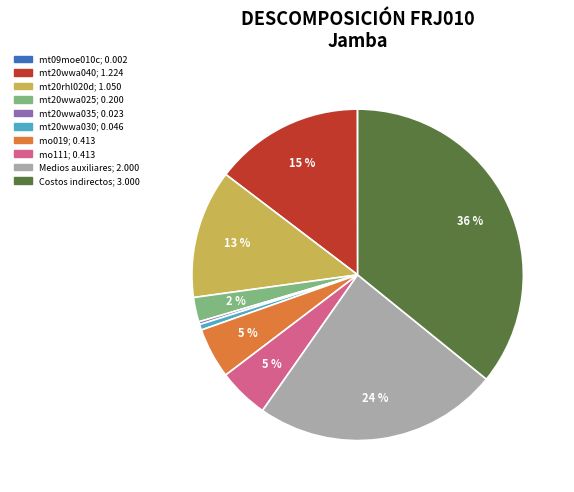

Is there a majority slice in this chart?

No